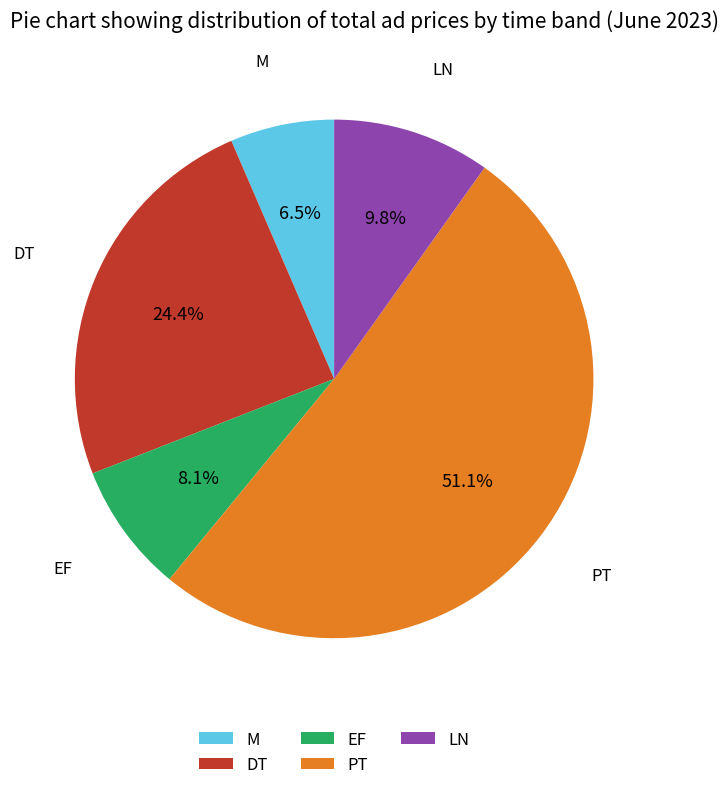

How much of the chart is everything except M?

93.5%